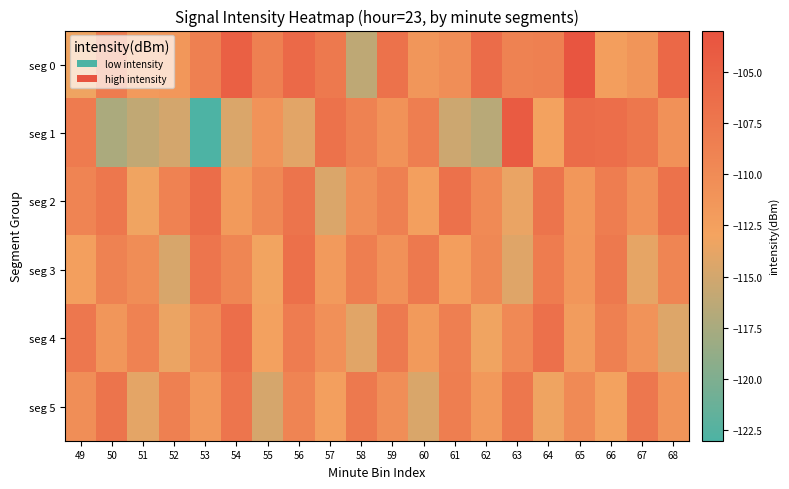

At which category is the sum across all series the highest?

56